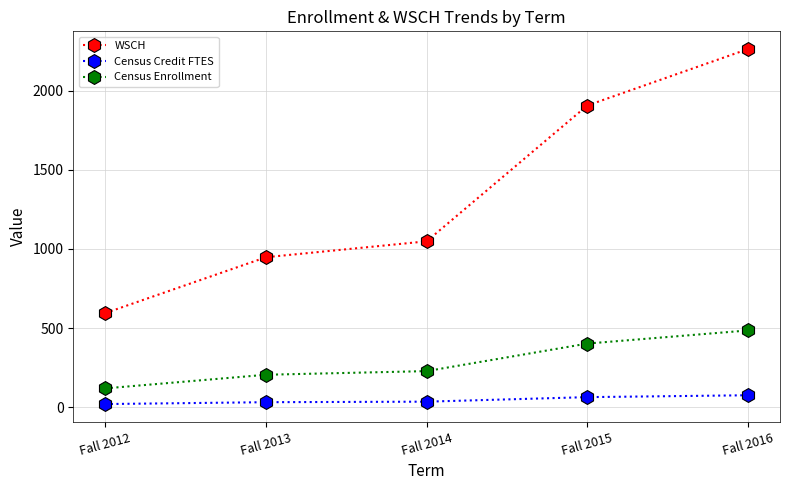

List the series in order of their peak value, highest first.

WSCH, Census Enrollment, Census Credit FTES